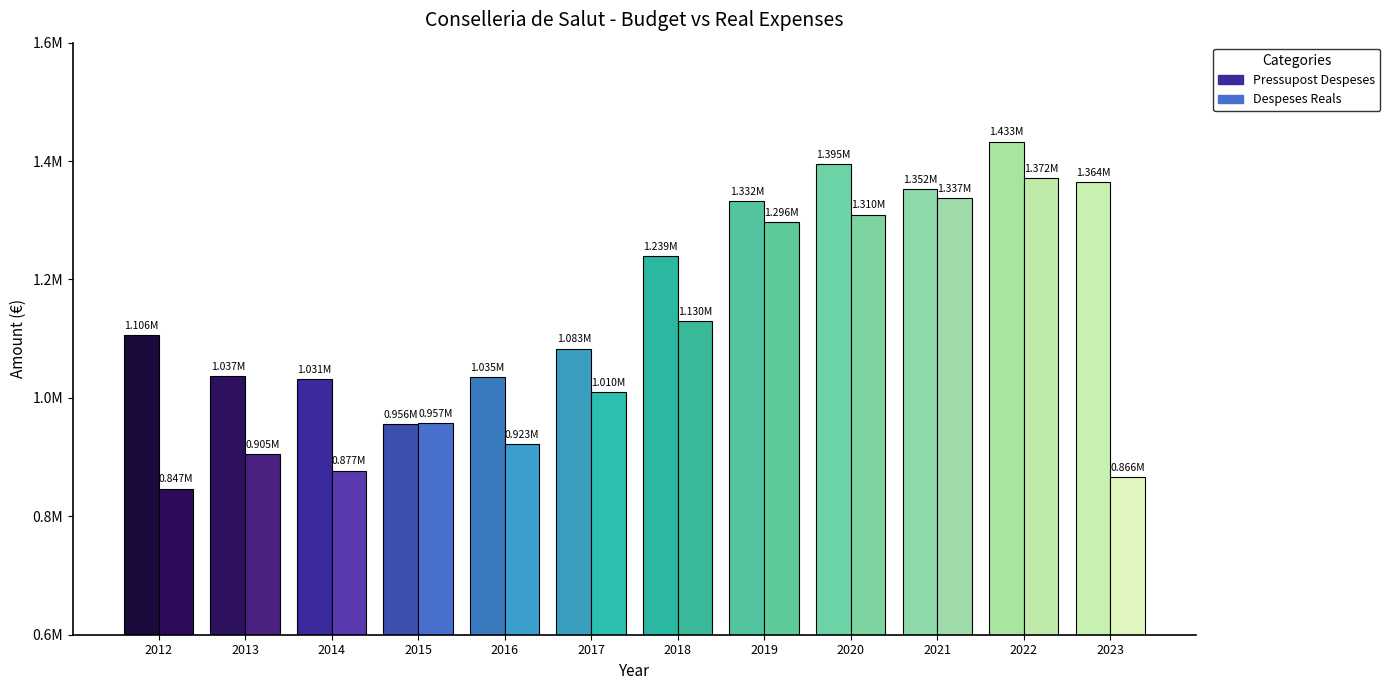

Are the bars grouped side by side (vs. stacked)?

Yes